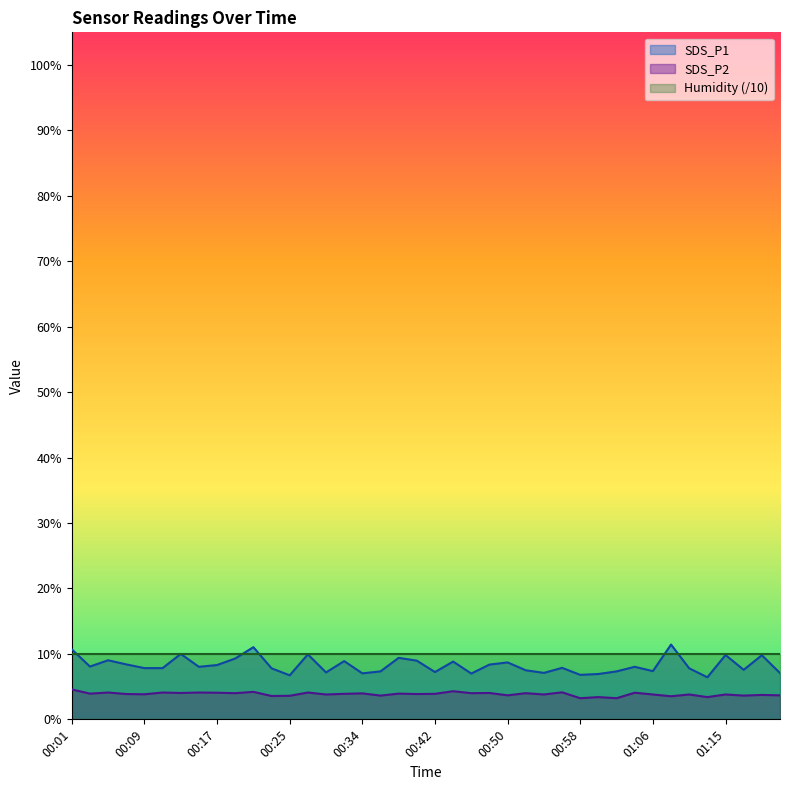

At how many categories does at least one series exceed 4?

40